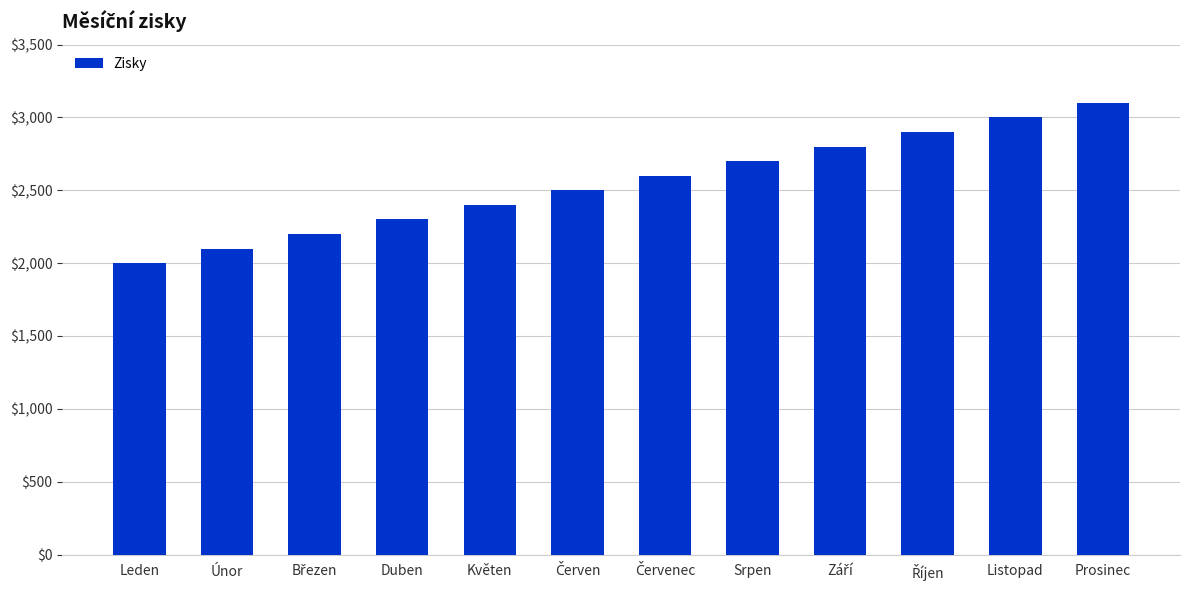

How many bars are there in total?

12